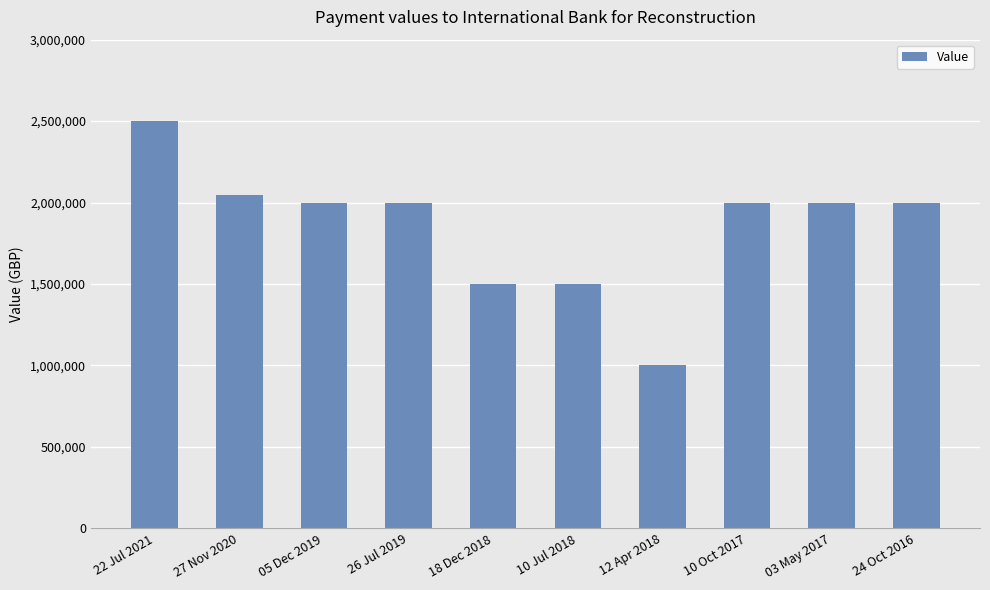

How many data points are less than 2000000?

3